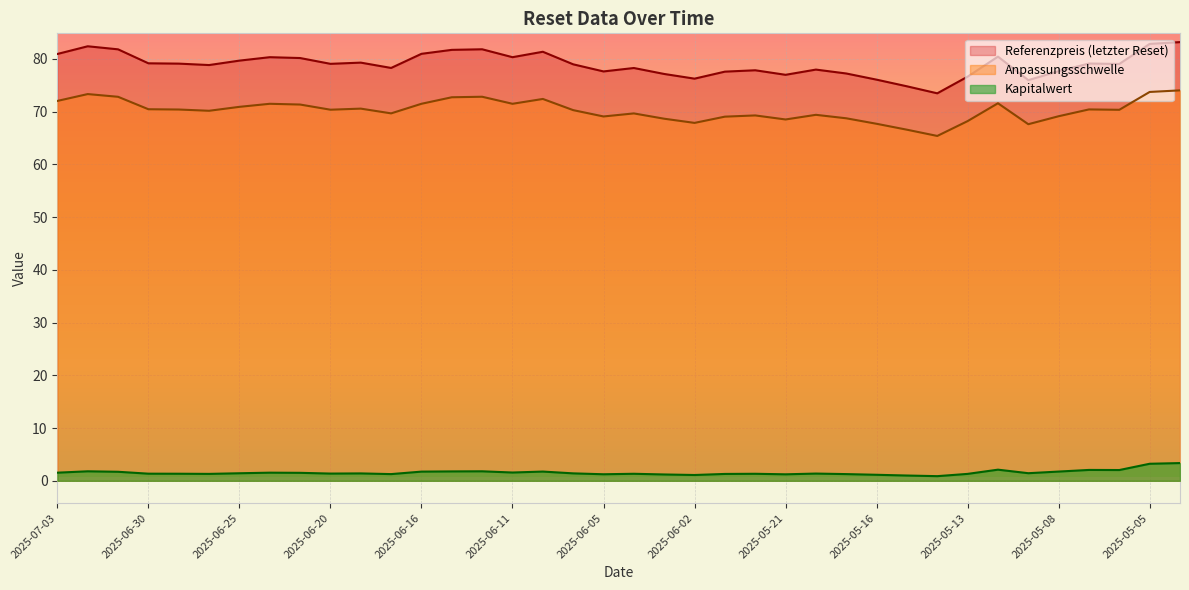

How many data points in Referenzpreis are above 79?

20